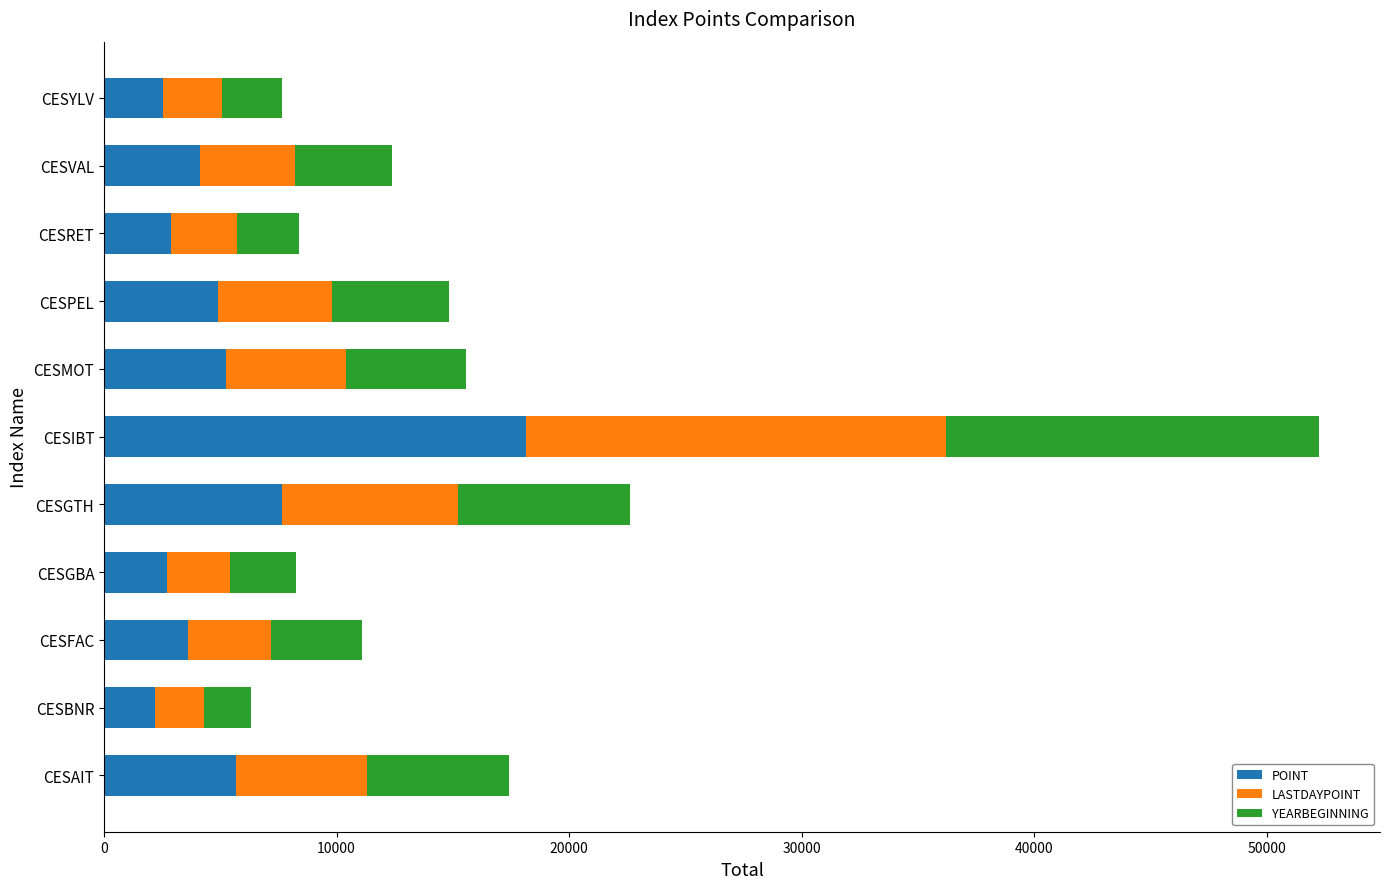

What is the difference between the maximum and minimum values in the POINT series?

15979.2